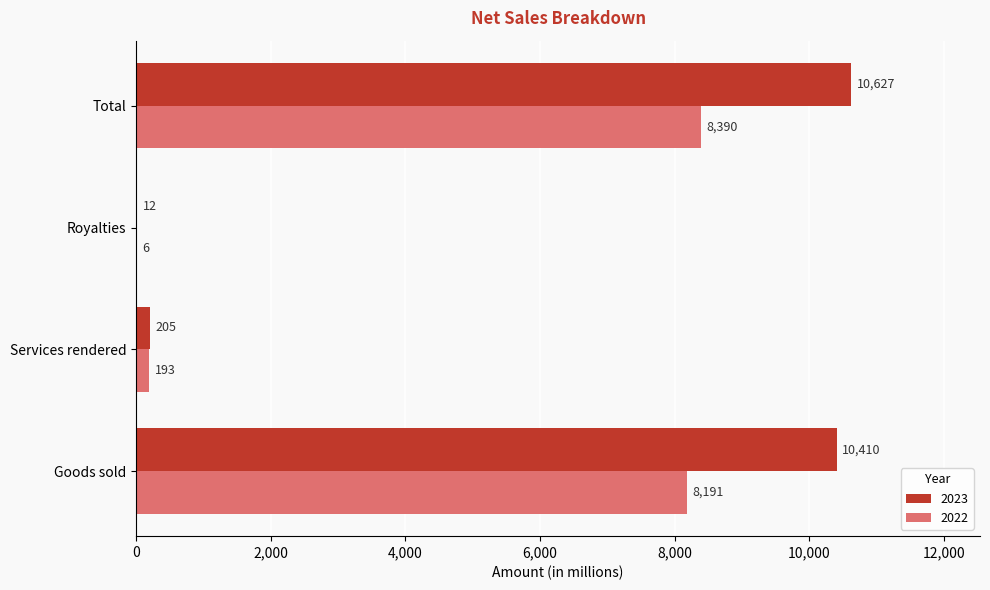

Is it true that 2022 equals 8191 at Goods sold?

True